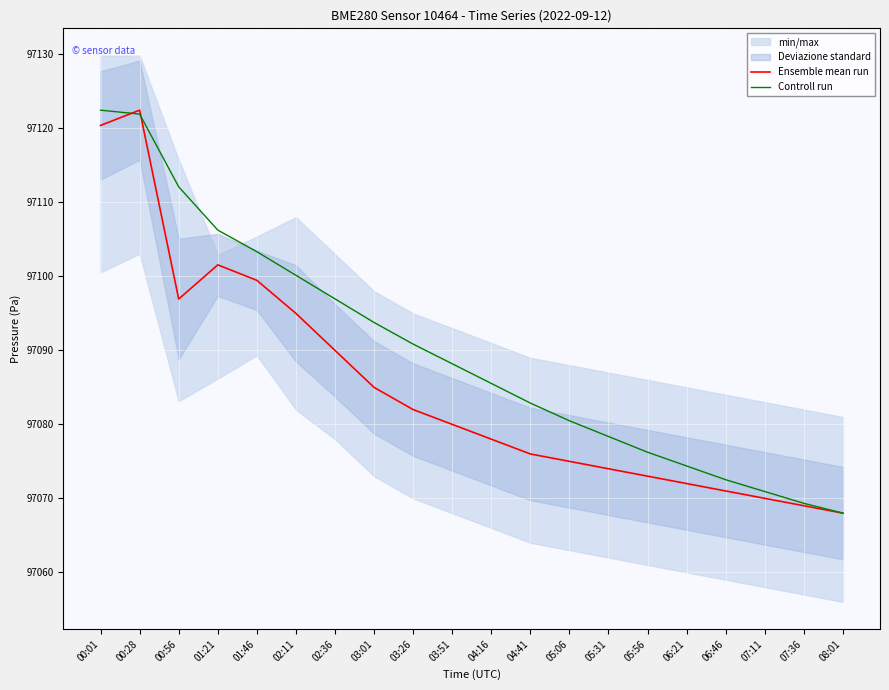

What is the total value across all series at 02:36?

194187.0